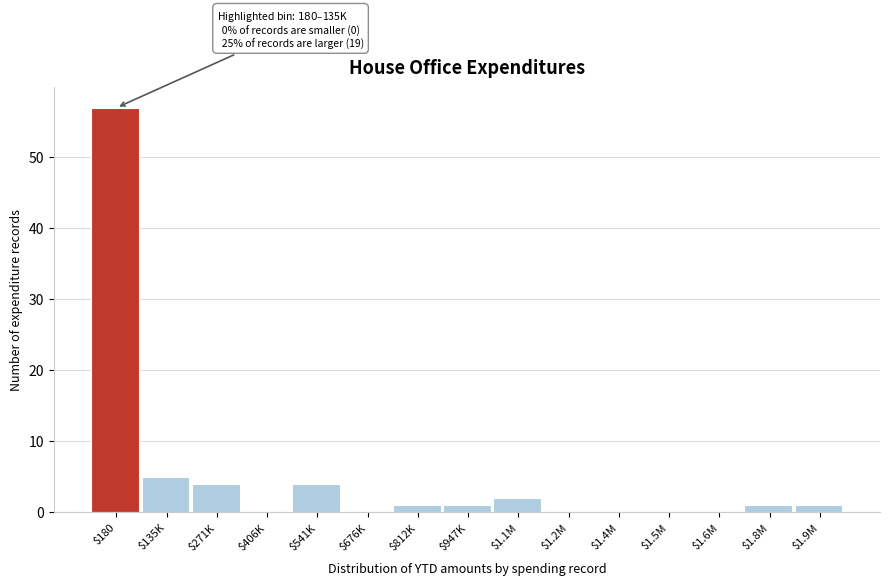

What is the sum of all values?

76